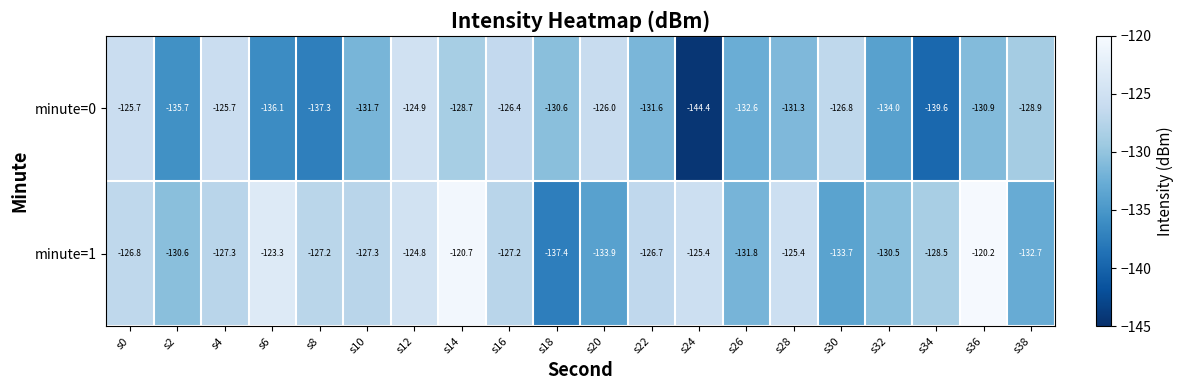

At s6, list the series in order from largest to smallest.

minute=1, minute=0